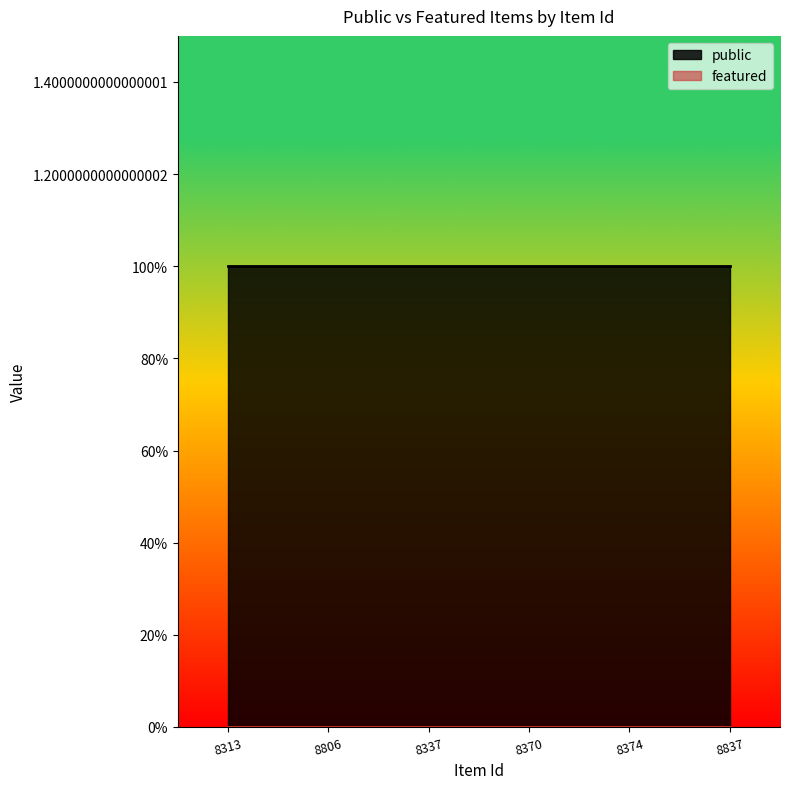

Is the value of featured at 8337 greater than the value of public at 8837?

No